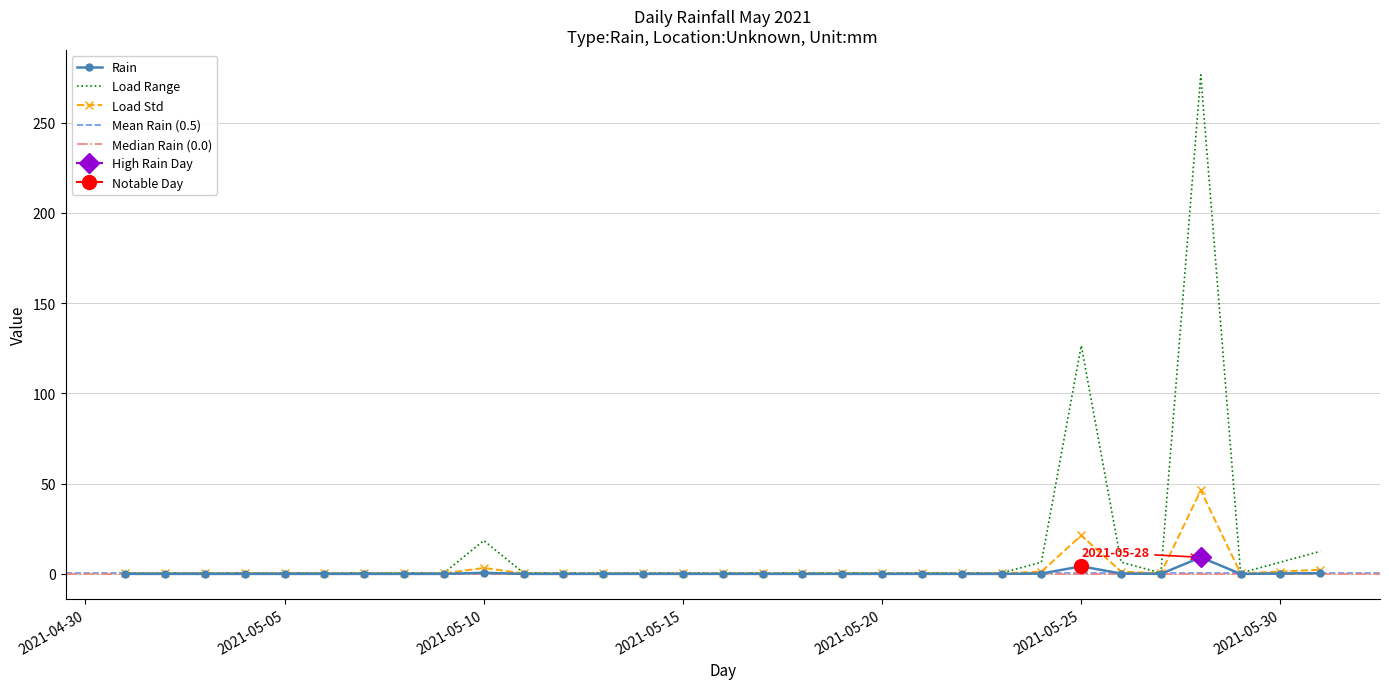

The value at 2021-05-09 is 0.5. True or false?

True